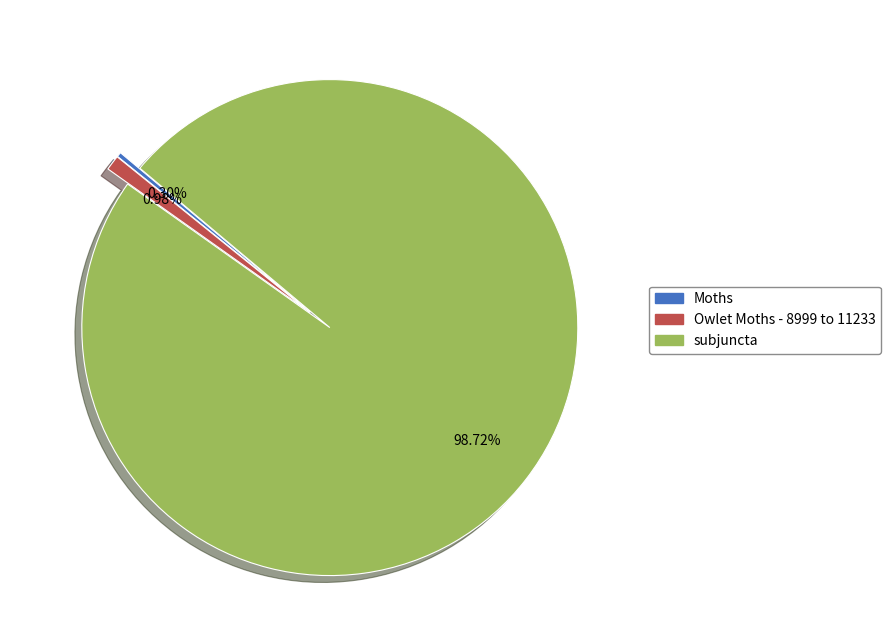

Approximately how many times larger is the value at subjuncta compared to Moths?

324.6